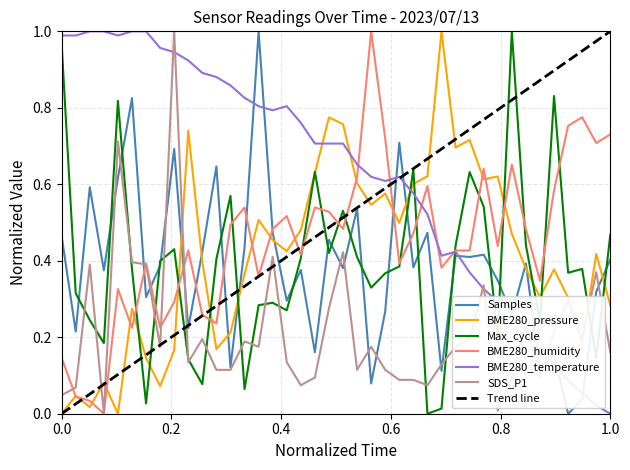

What is the difference between the maximum and second lowest values in the Samples series?

1.0